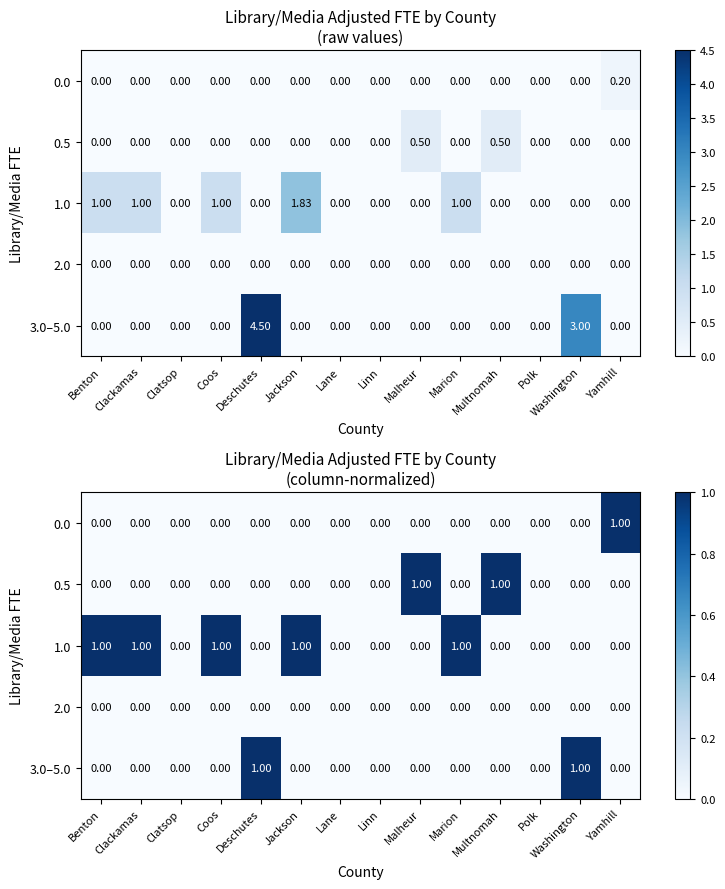

What is the spread (max minus min) of values at Deschutes?

1